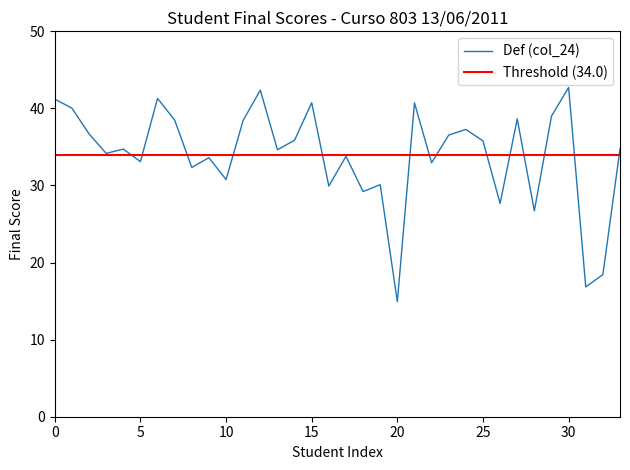

What is the difference between the maximum and minimum values?

27.8